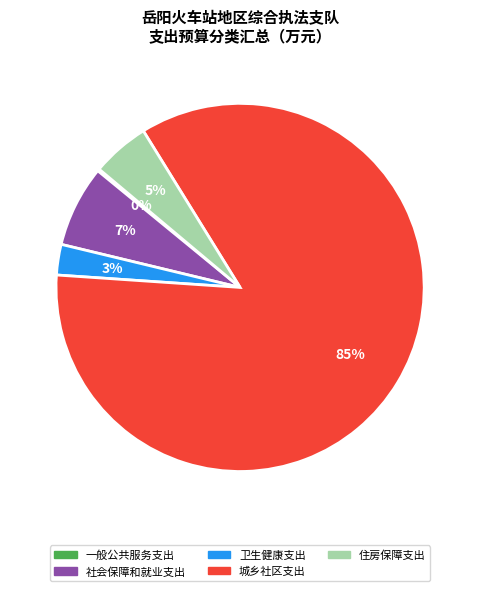

Do 住房保障支出 and 卫生健康支出 together represent more than half of the pie?

No